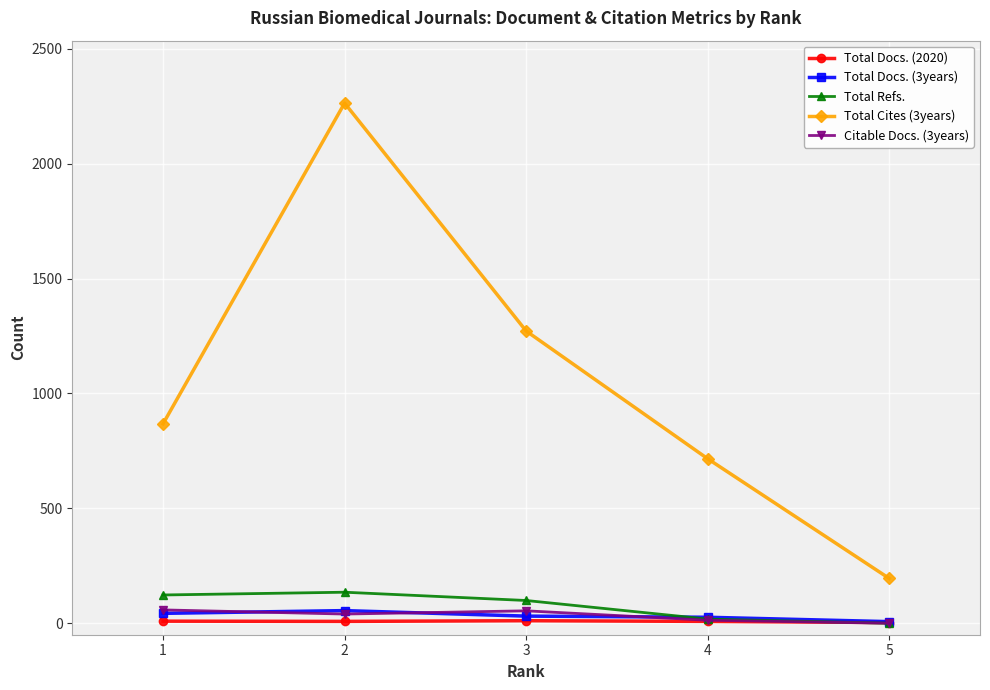

What is the value of the Total Cites (3years) point at the 4th from the left?

716